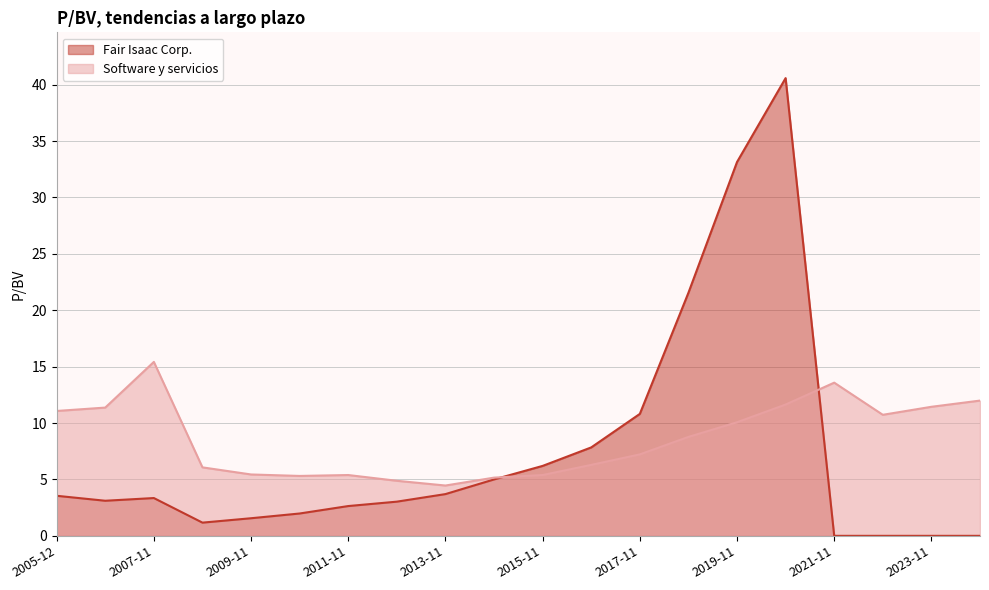

Rank the series at 2017-11 from highest to lowest value.

Fair Isaac Corp., Software y servicios